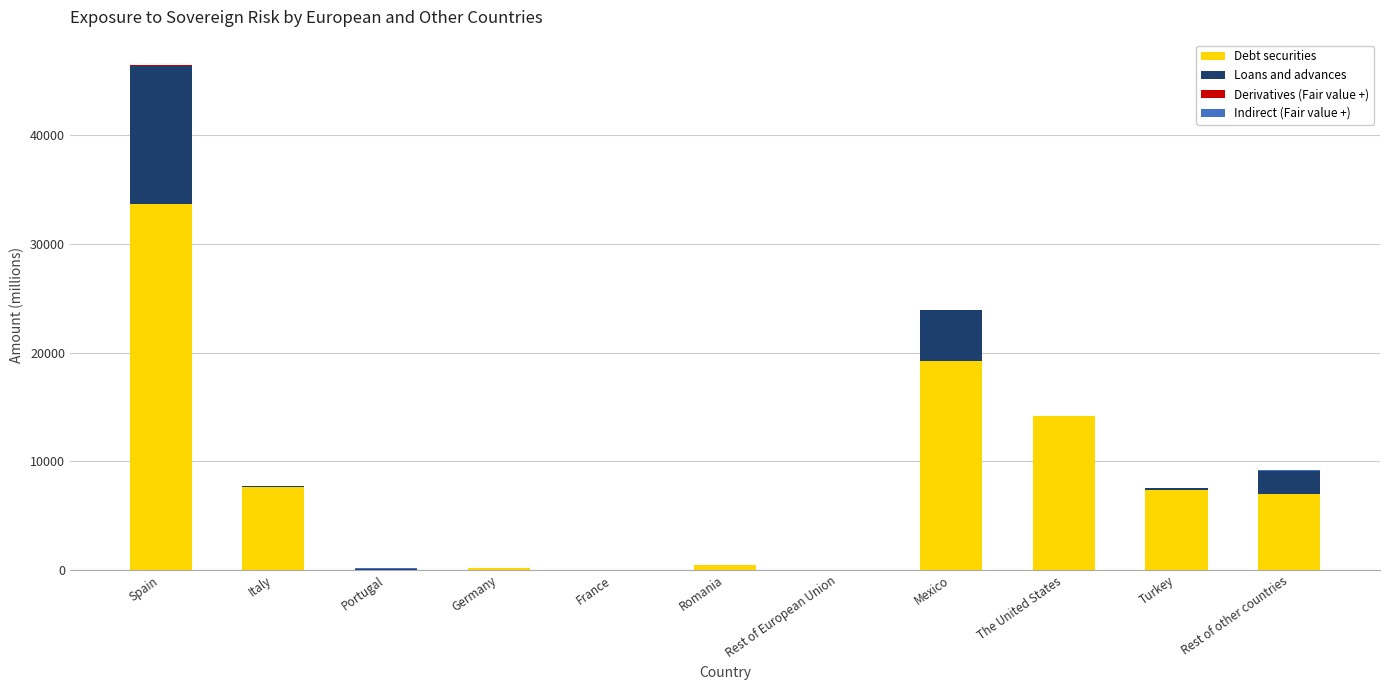

What is the maximum value for Debt securities?

33689